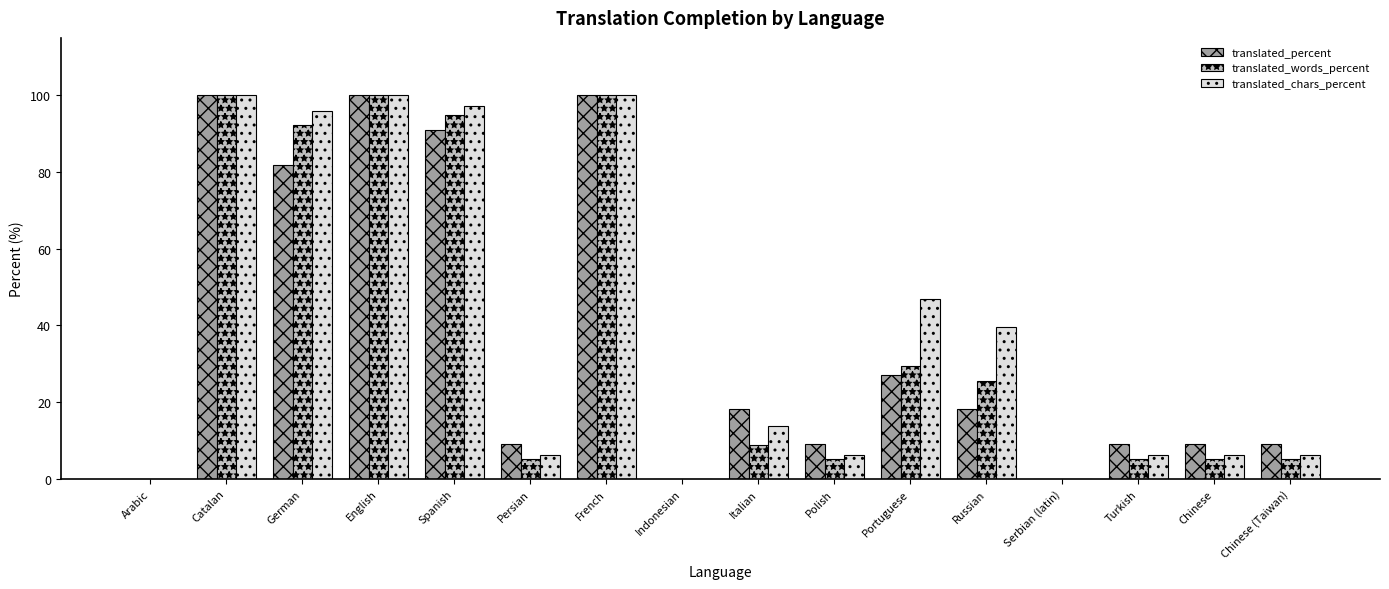

What are all the series names shown in the legend?

translated_percent, translated_words_percent, translated_chars_percent